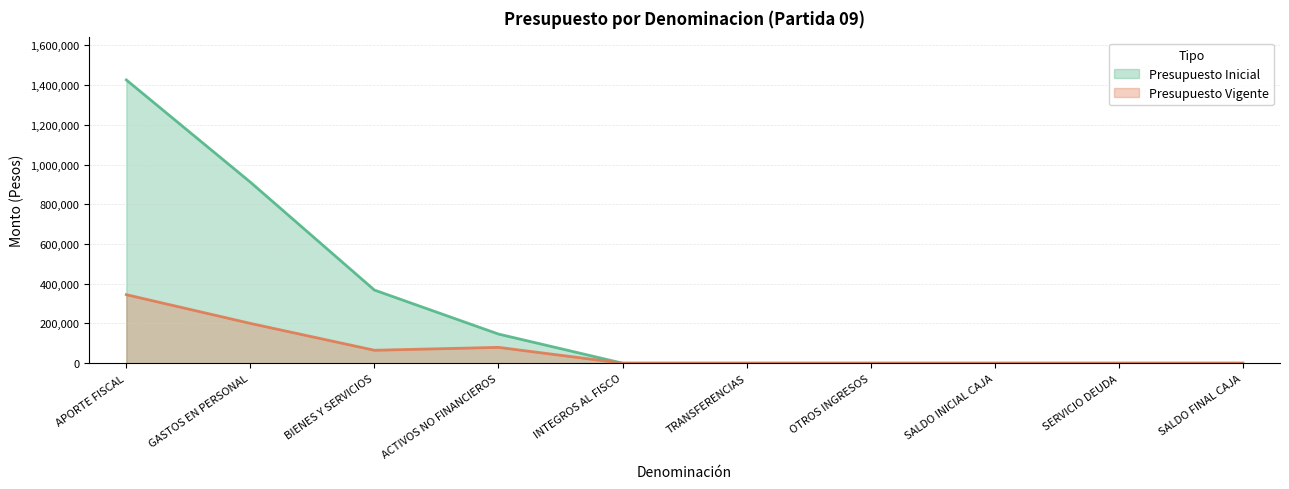

How many lines are shown in the chart?

2